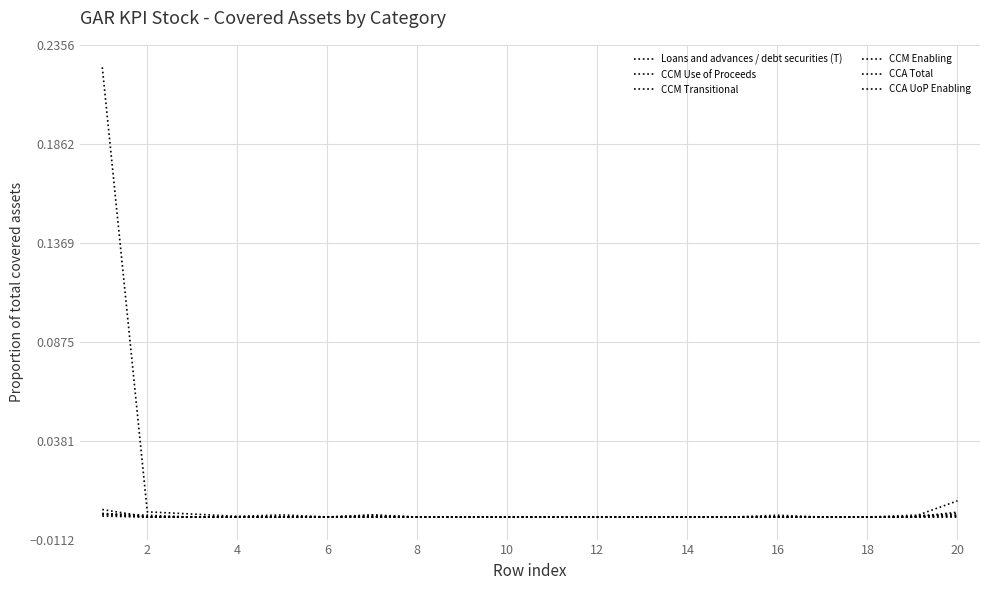

Is this an area chart (filled region under the line)?

No